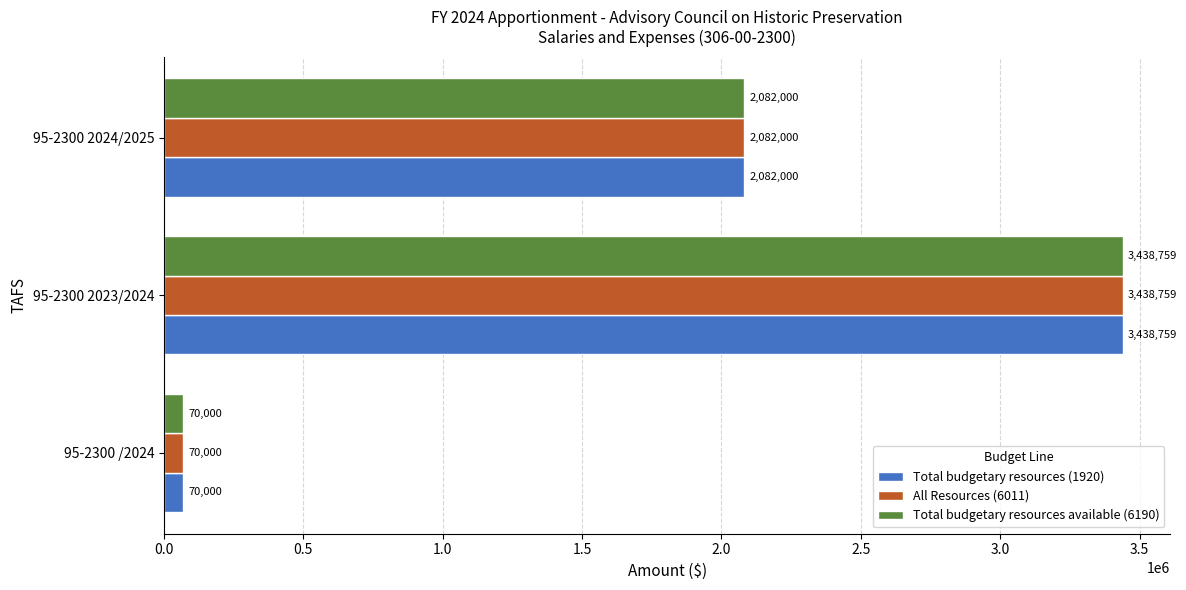

How many Total budgetary resources available (6190) values are between 70000 and 3438759?

3